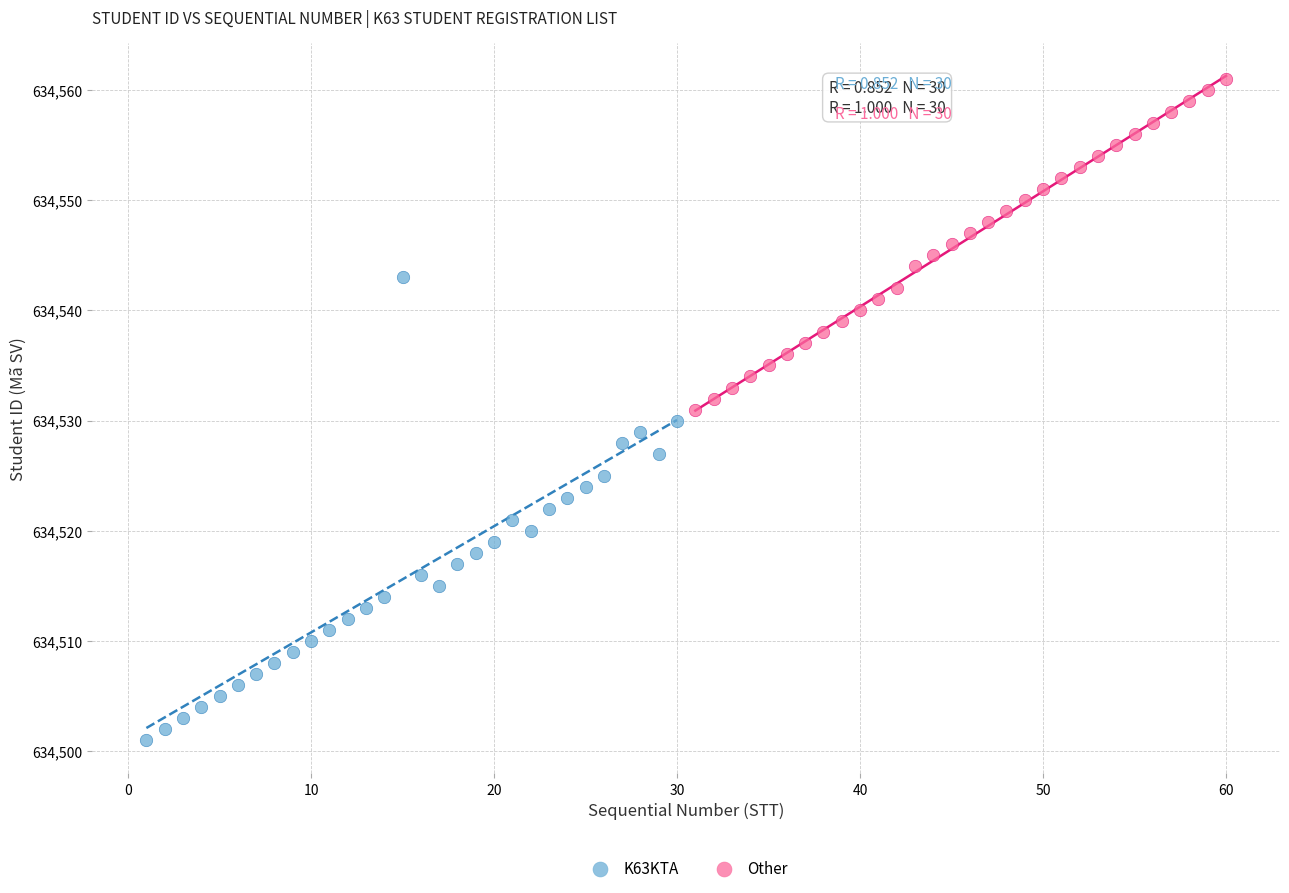

Which series contains the highest Y value?

Other